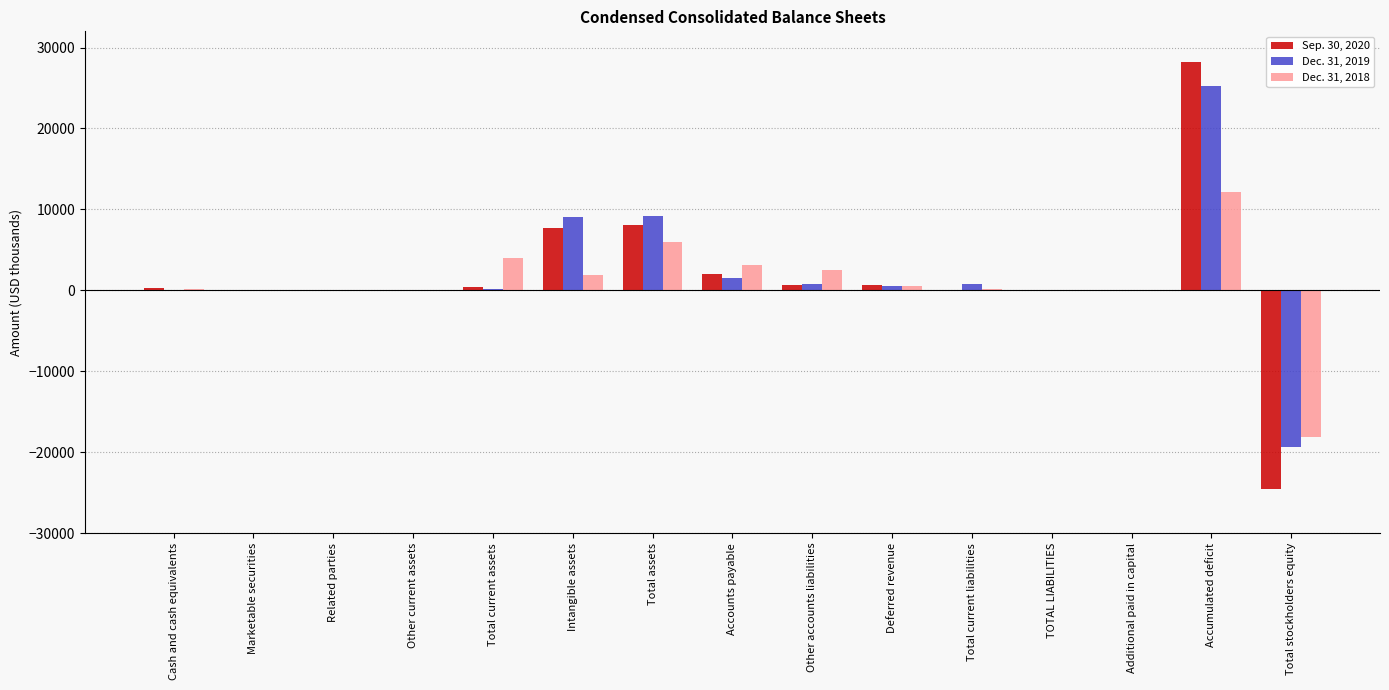

True or false: Dec. 31, 2018 has a value of 0 at TOTAL LIABILITIES.

True